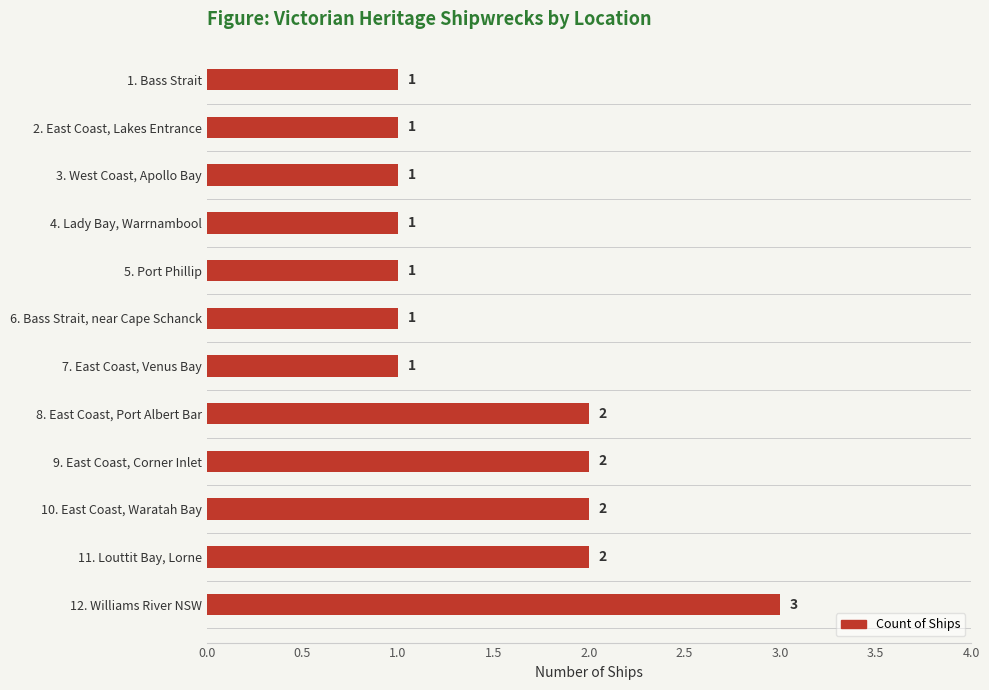

Approximately how many times larger is the value at 9. East Coast, Corner Inlet compared to 5. Port Phillip?

2.0